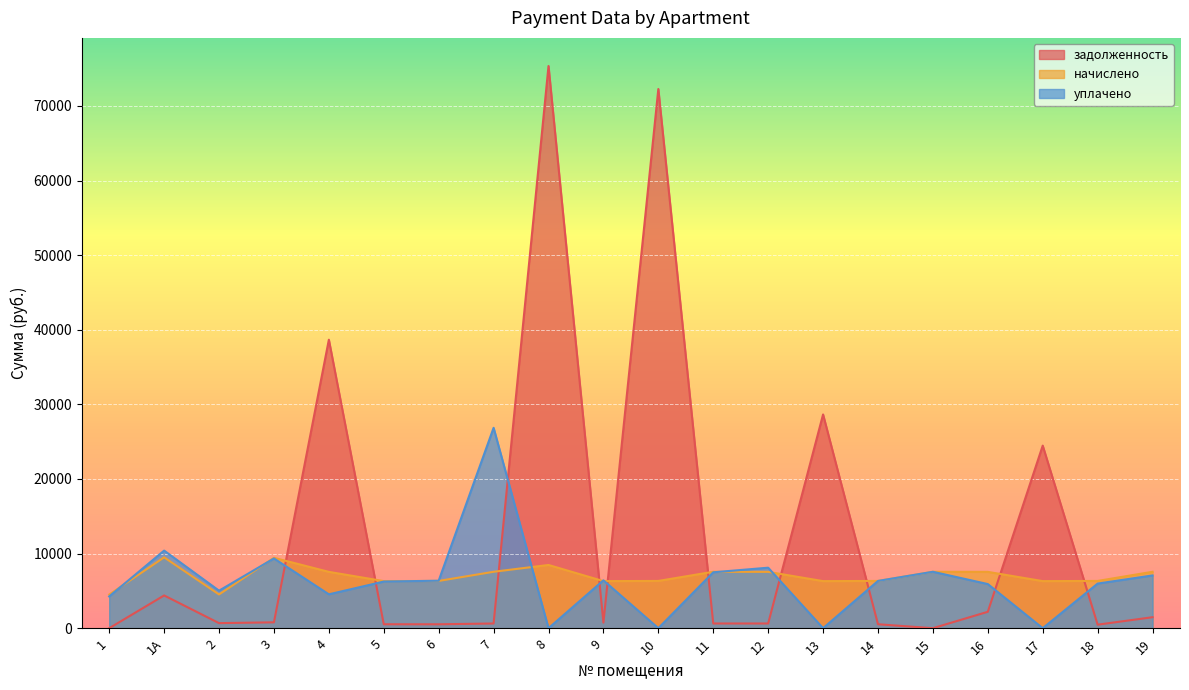

At which label is задолженность closest to 37675?

4